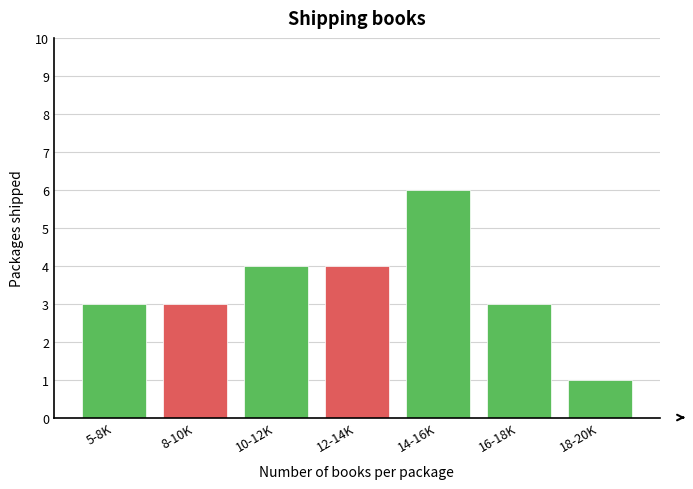

Reading left to right, extract all data points from this chart.

5-8K=3	8-10K=3	10-12K=4	12-14K=4	14-16K=6	16-18K=3	18-20K=1